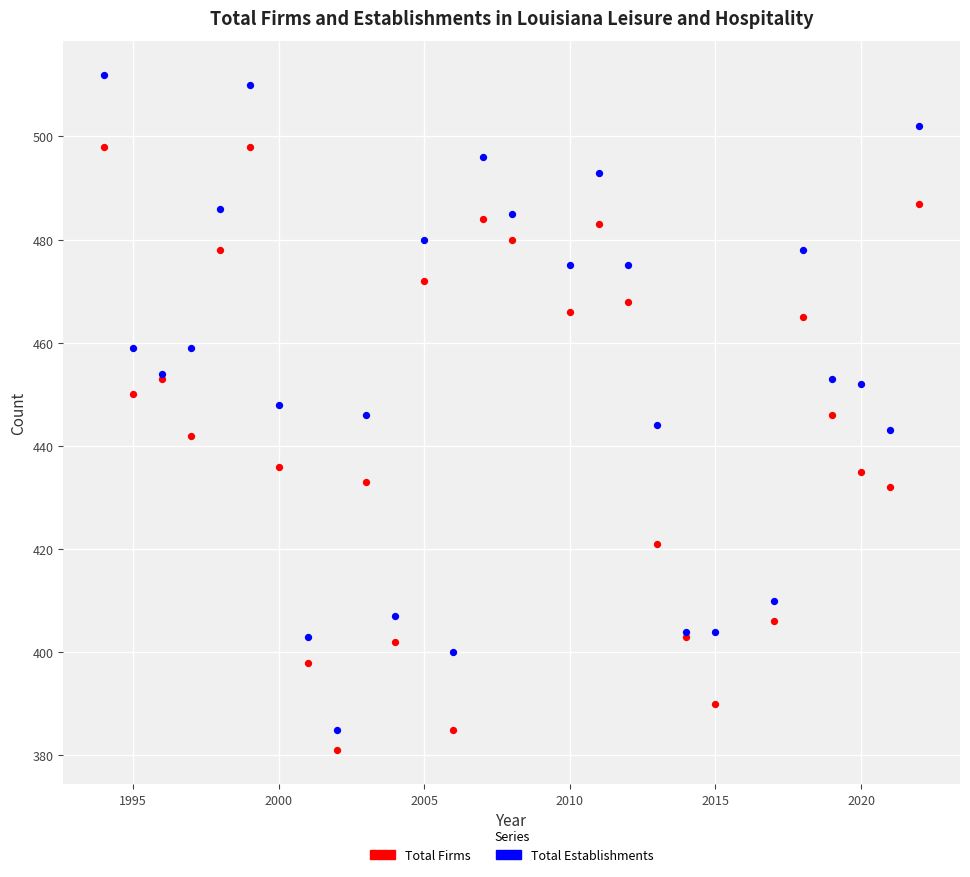

What is the X range (max minus min) for the scatter plot?

28